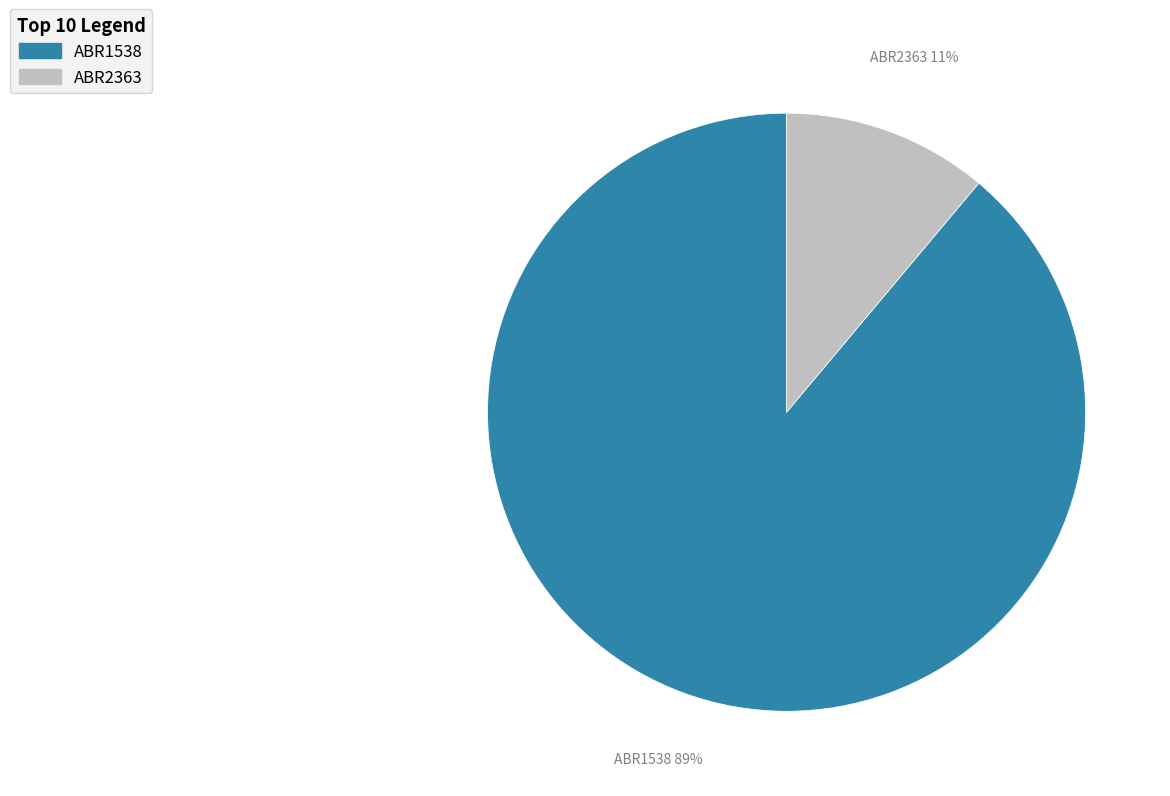

Is the sum of ABR1538 and ABR2363 greater than half?

Yes